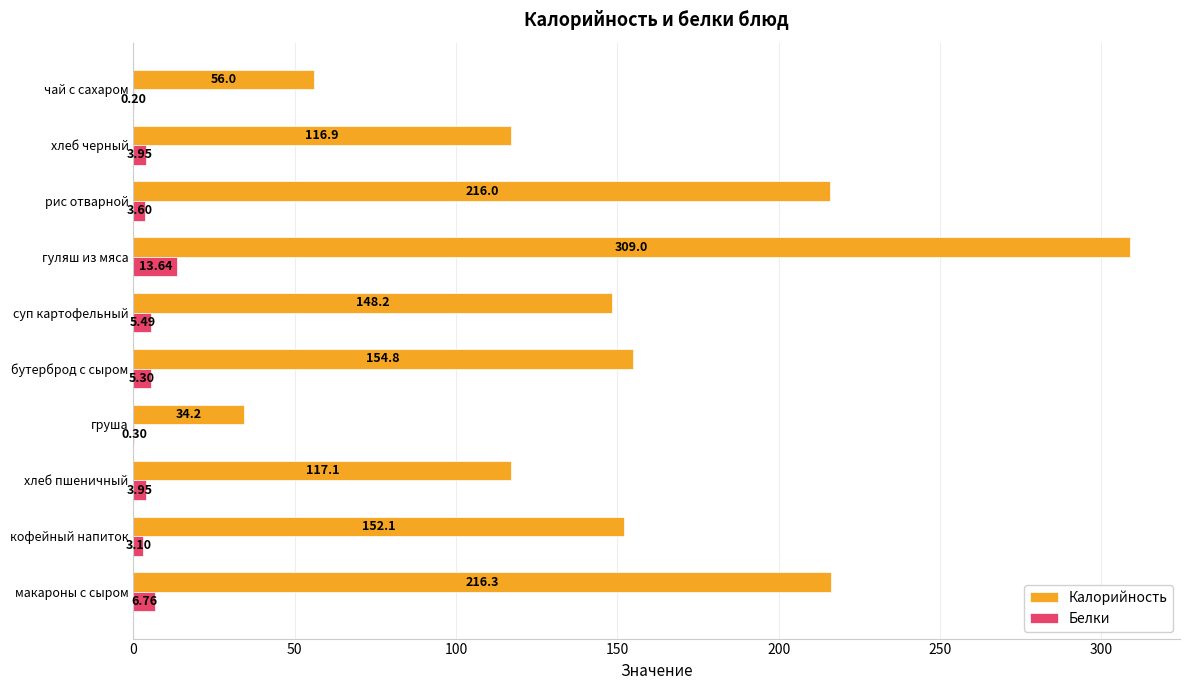

At which label is Белки closest to 6?

суп картофельный